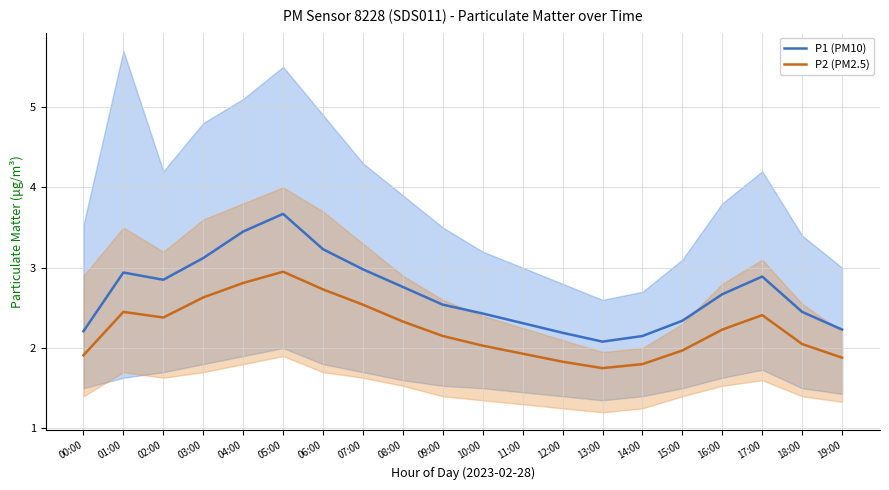

What is the value of the P2 (PM2.5) point at the 10th from the left?

2.1